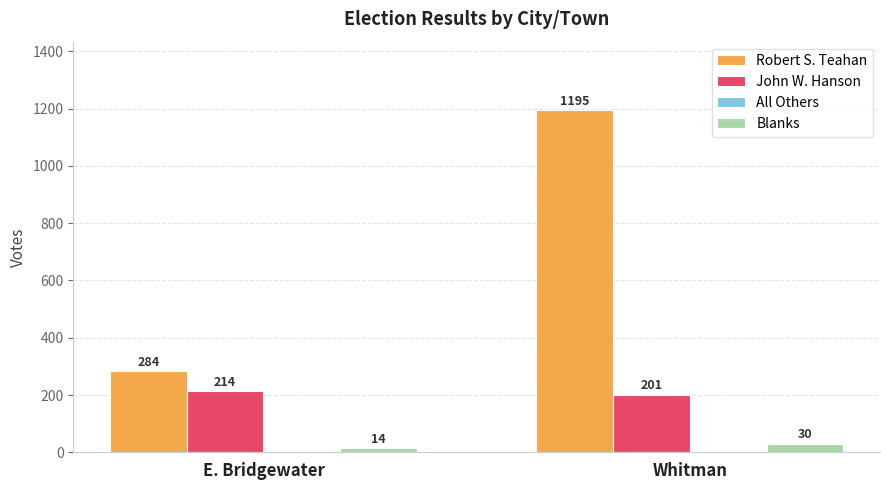

Reading left to right, list all the values displayed in this chart.

Robert S. Teahan: 284	1195
John W. Hanson: 214	201
Blanks: 14	30